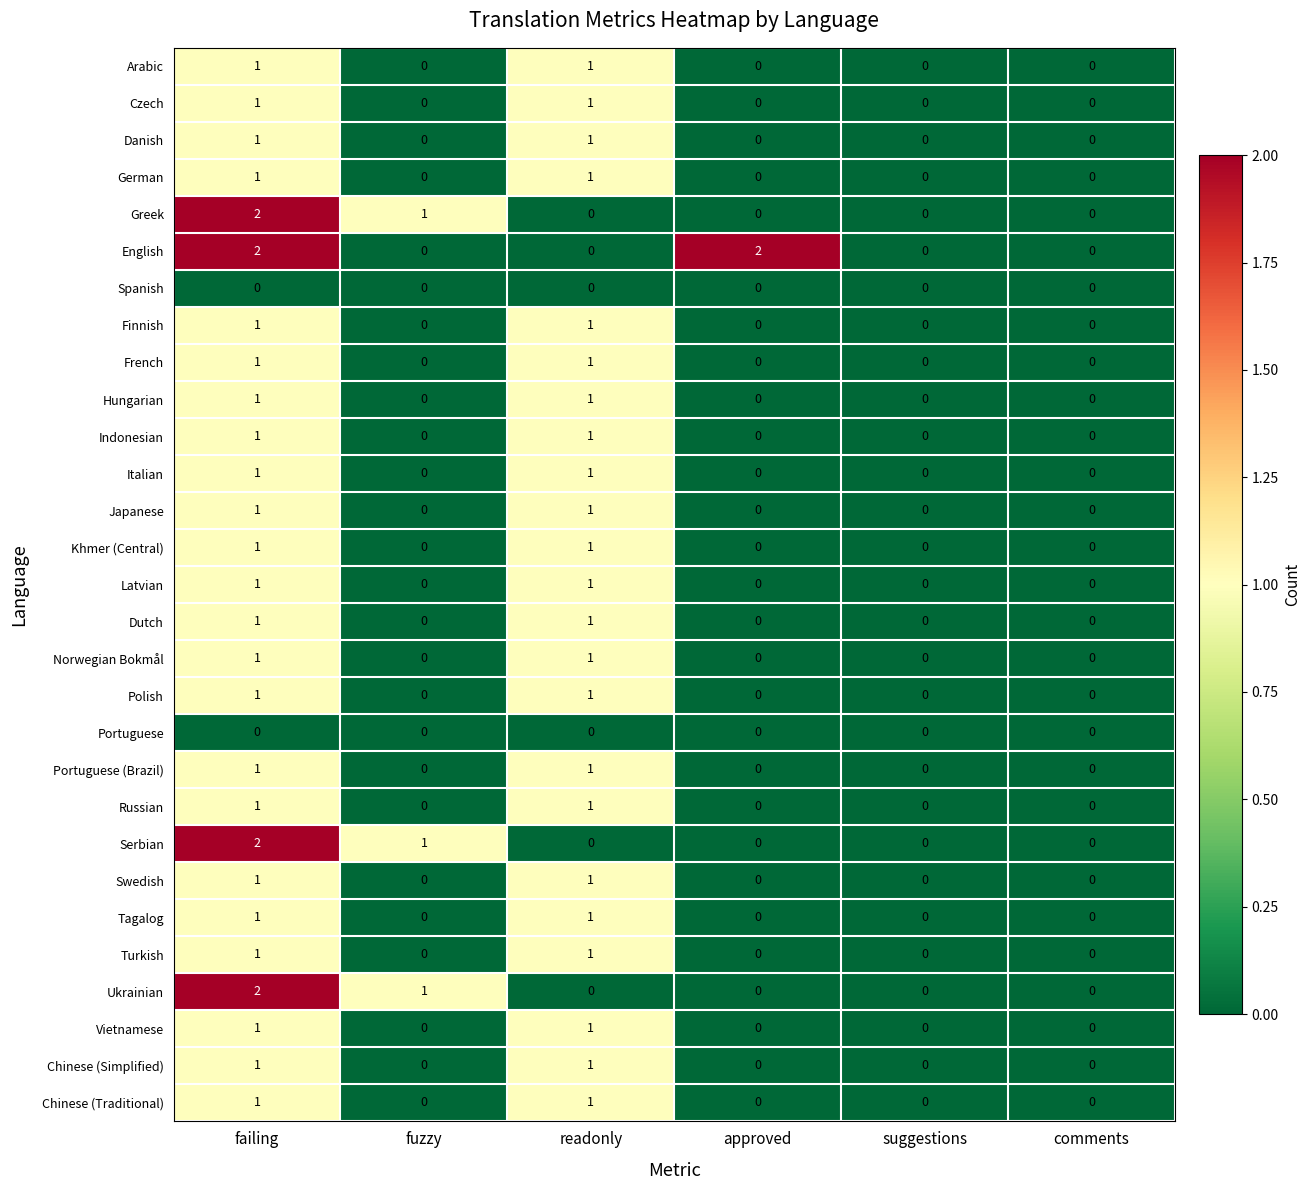

Is it true that Polish equals 2 at failing?

False